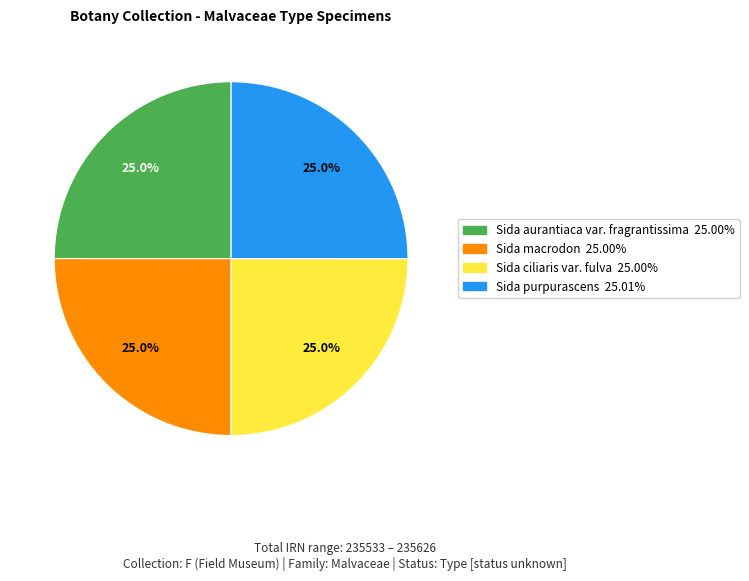

To the nearest percent, what percentage of the pie is Sida aurantiaca var. fragrantissima?

25%